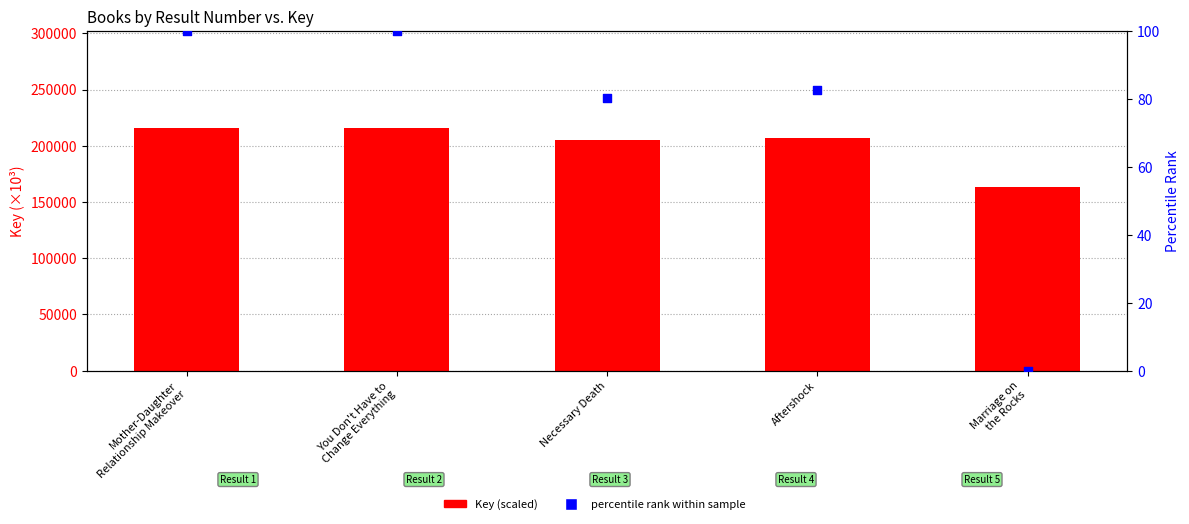

Is the value of percentile rank within sample at Aftershock greater than the value of Key (scaled) at Aftershock?

No